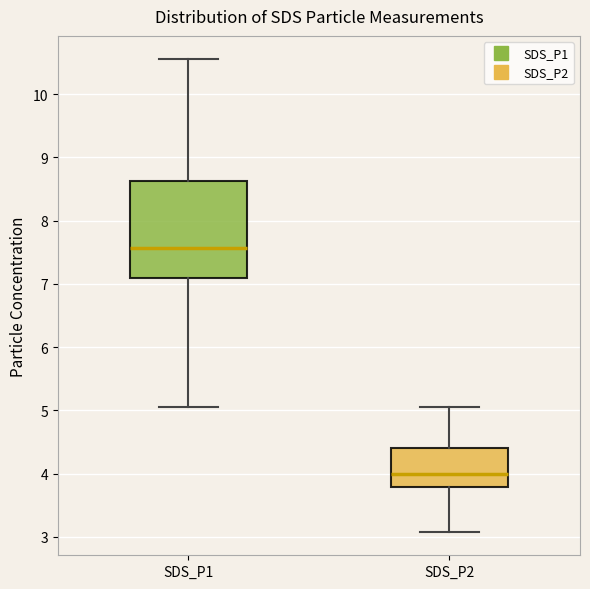

Where does the median line of the box for SDS_P2 sit on the y-axis? The values are not printed on the chart, so give them approximately, as read against the axis.

4.0